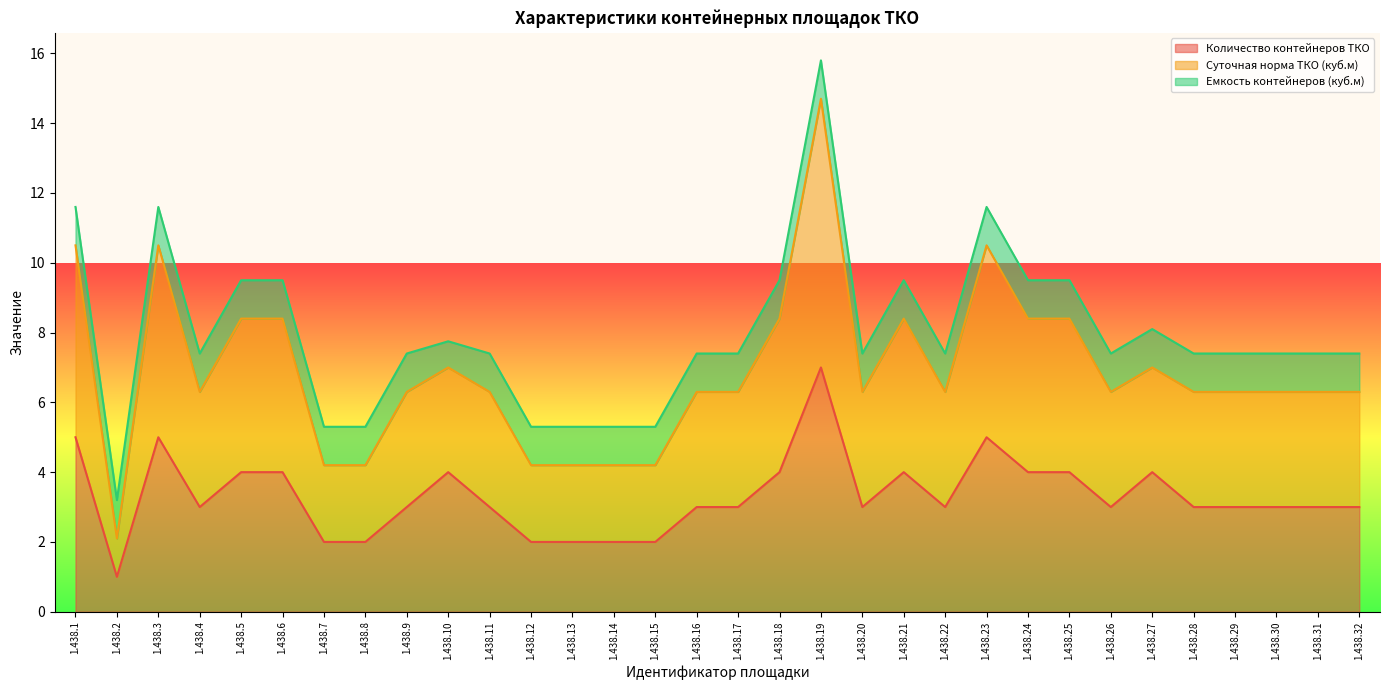

At which label does Количество контейнеров ТКО reach its minimum?

1.438.2